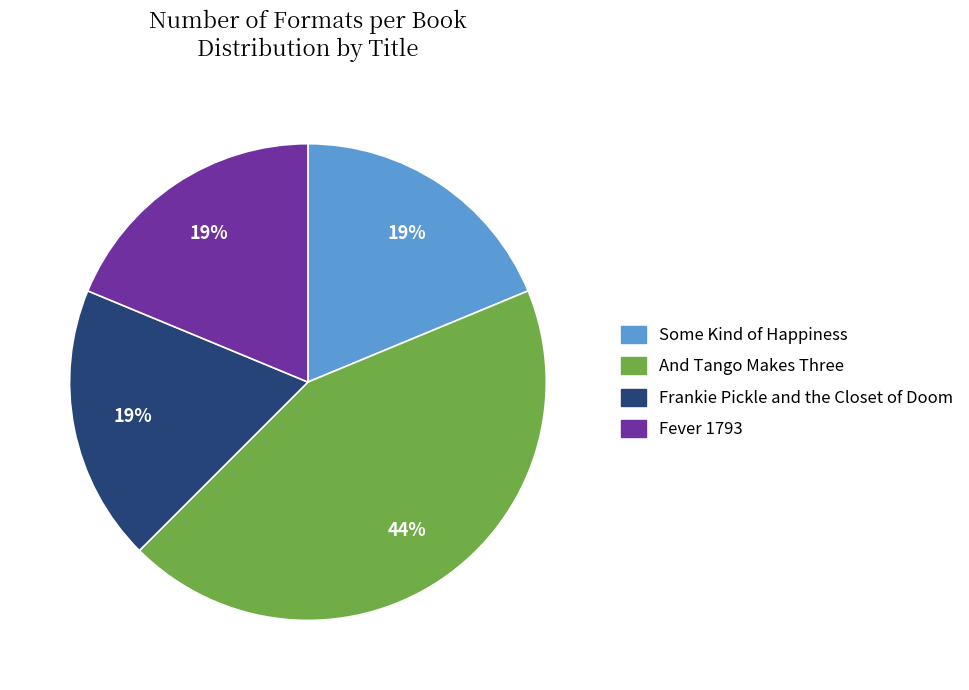

What percentage is the Frankie Pickle and the Closet of Doom slice, to the nearest percent?

19%